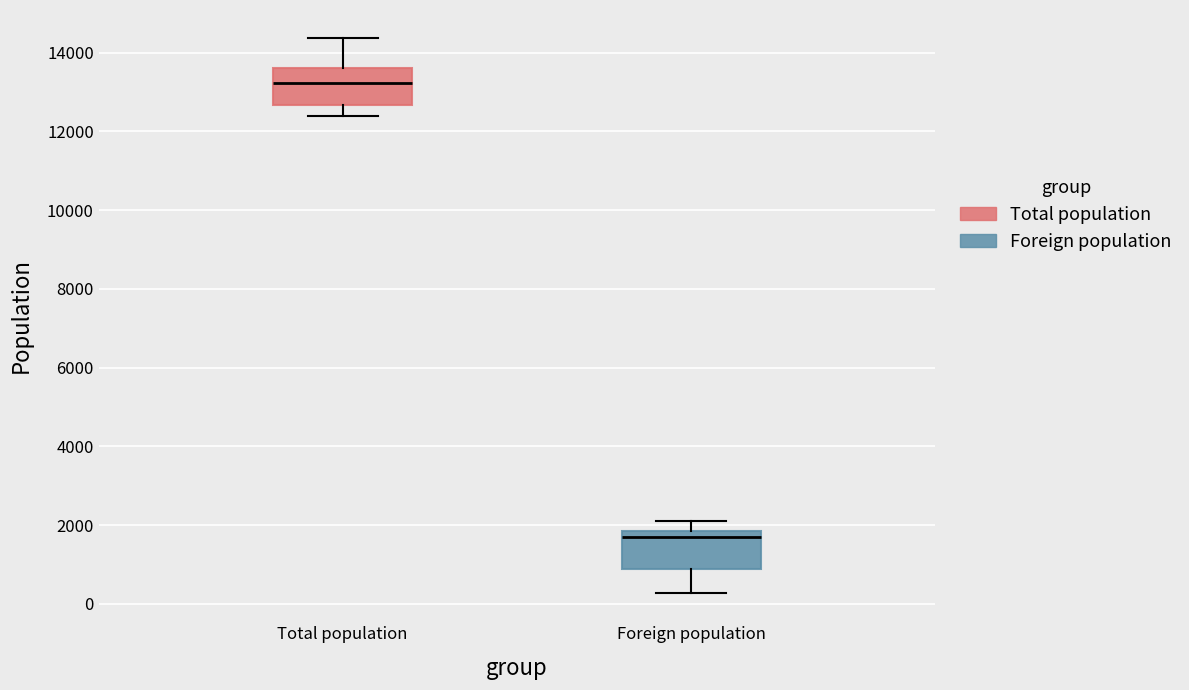

Which box's median line is the highest?

Total population